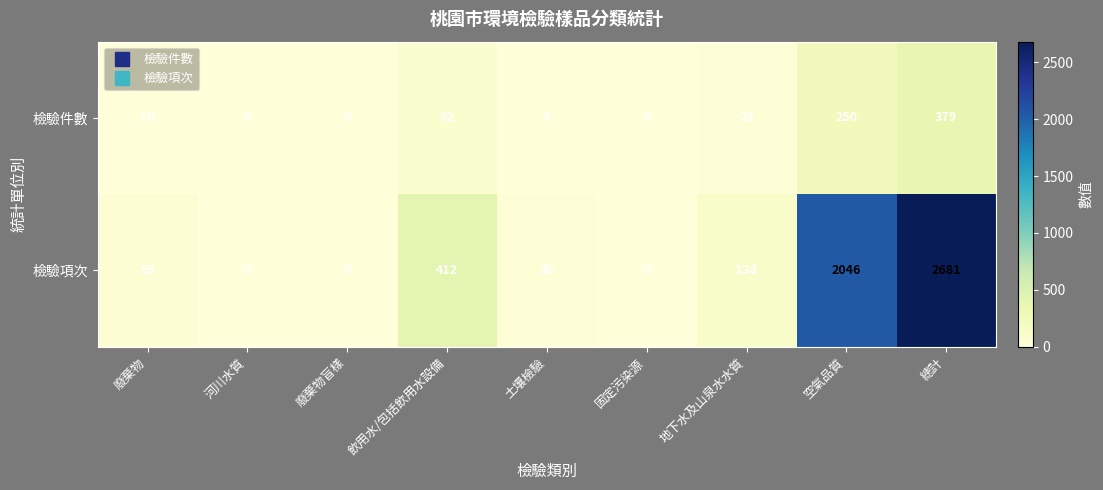

Which series has the largest range (max minus min)?

檢驗項次